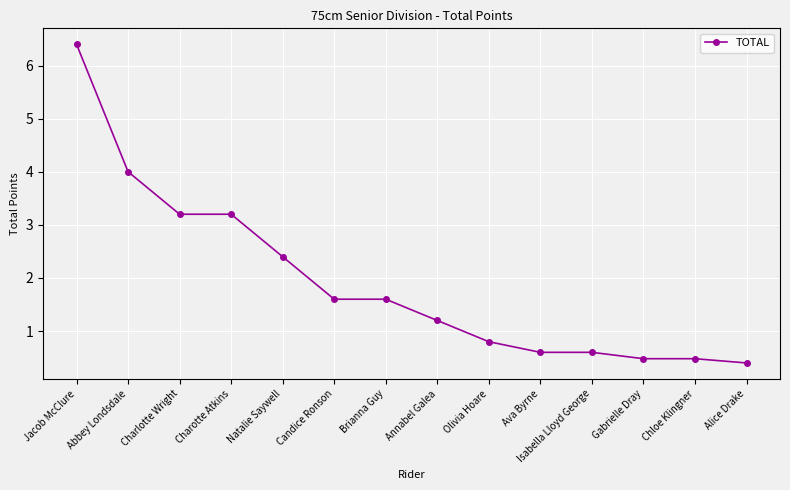

Count the number of values greater than 1.

8